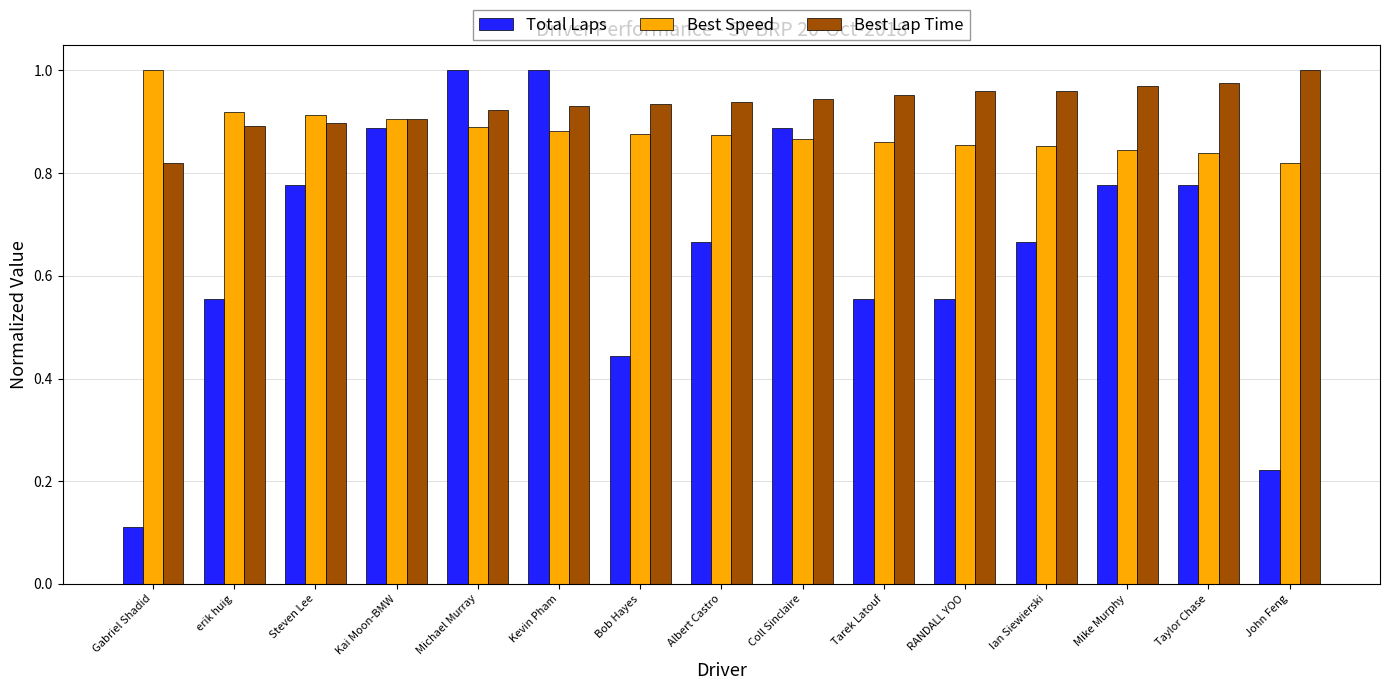

How many series are shown in this chart?

3